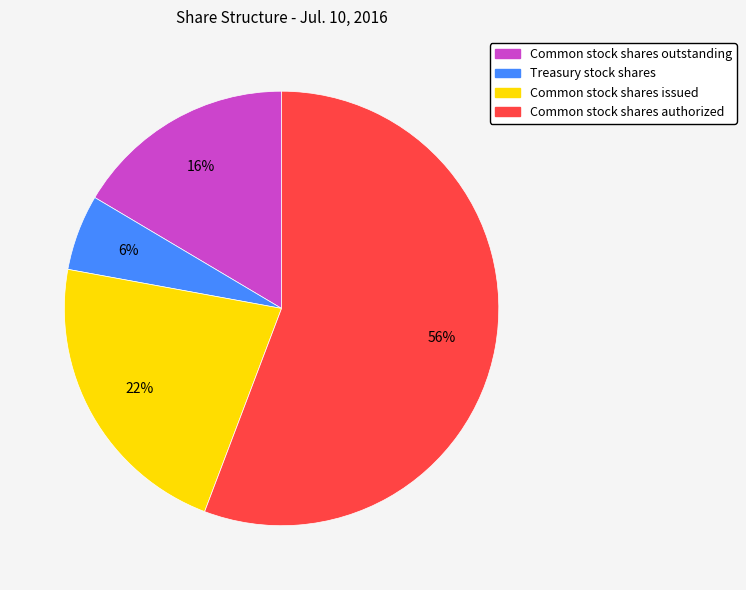

Is it true that Common stock shares outstanding is 16% of the pie?

True